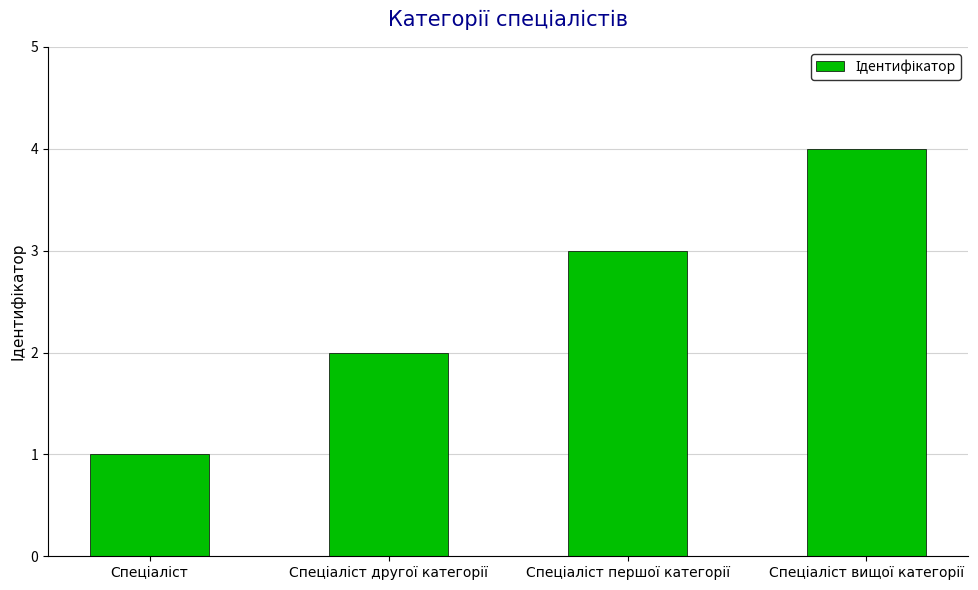

What is the greatest value displayed?

4